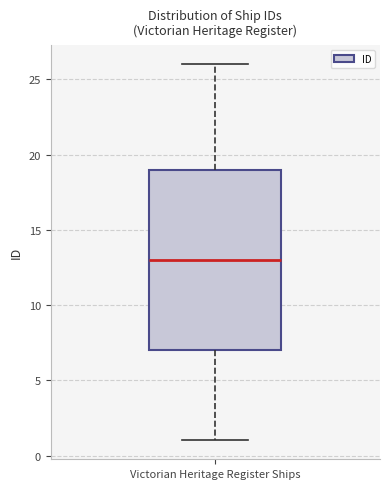

Read this box plot against the y-axis: the position of the median line, the range covered by the box, and the ends of both whiskers. The values are not printed on the chart, so give them approximately, as read against the axis.

median 13, box 7 to 19, whiskers 1 to 26